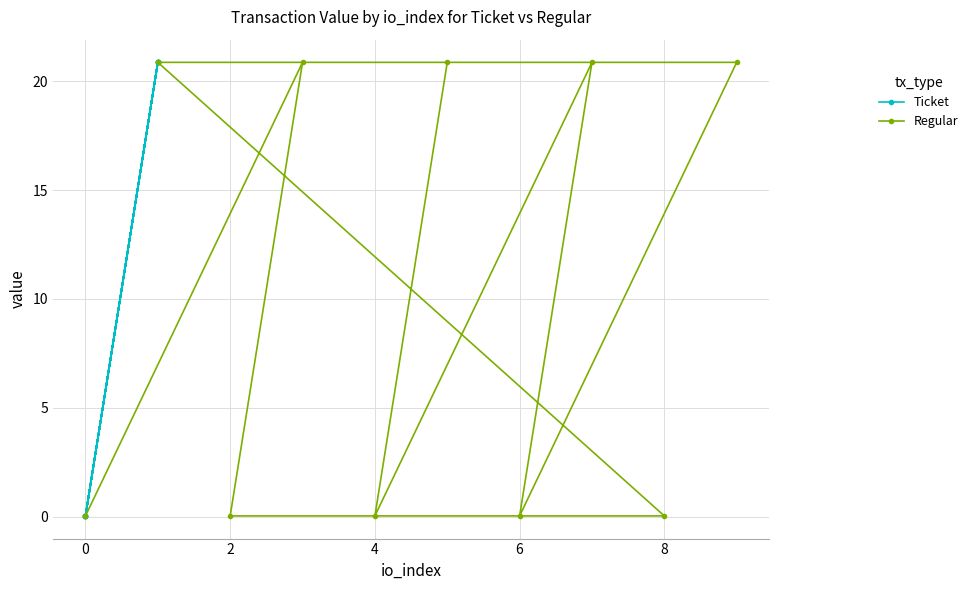

What is the sum of all Ticket values?

104.5